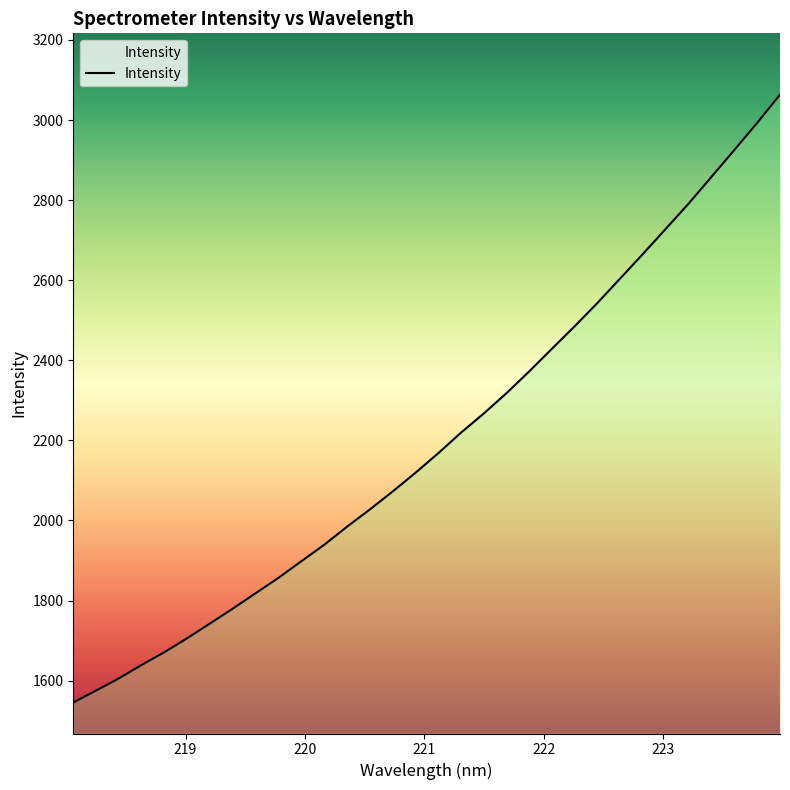

What is the greatest value displayed?

3063.3